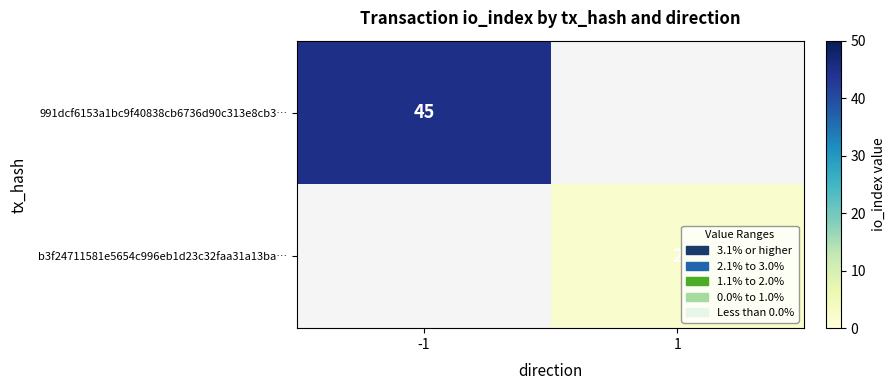

True or false: b3f24711581e5654c996eb1d23c32faa31a13ba… has a value of 3.6 at 1.

False